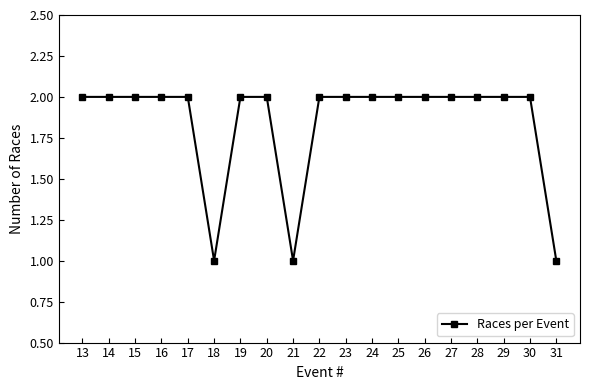

Reading right to left, list all the values displayed in this chart.

1	2	2	2	2	2	2	2	2	2	1	2	2	1	2	2	2	2	2